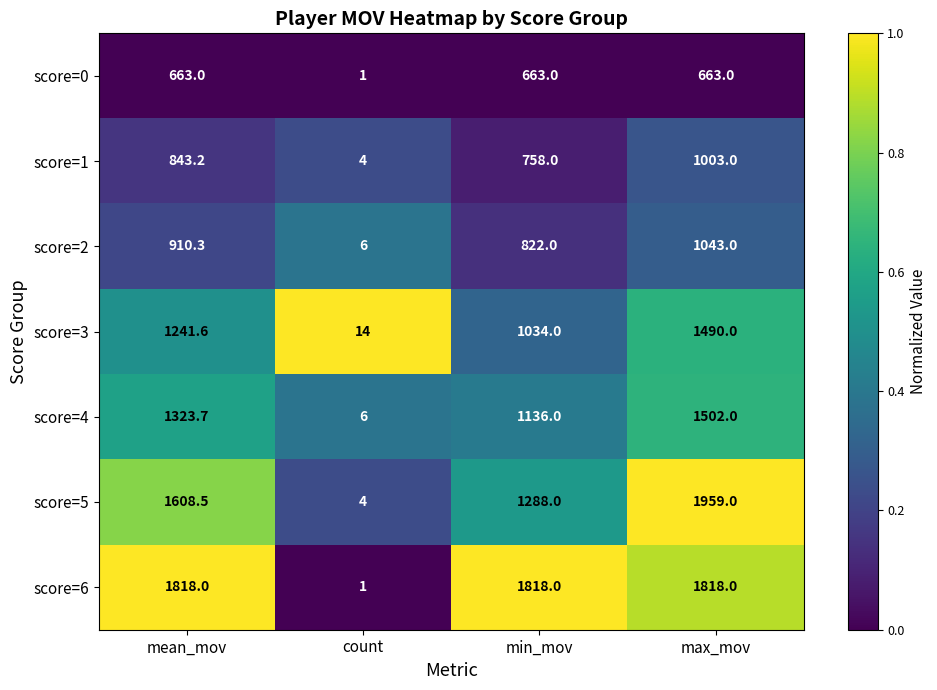

Reading left to right, list all the values displayed in this chart.

score=0: mean_mov=663.0	count=1.0	min_mov=663.0	max_mov=663.0
score=1: mean_mov=843.2	count=4.0	min_mov=758.0	max_mov=1003.0
score=2: mean_mov=910.3	count=6.0	min_mov=822.0	max_mov=1043.0
score=3: mean_mov=1241.6	count=14.0	min_mov=1034.0	max_mov=1490.0
score=4: mean_mov=1323.7	count=6.0	min_mov=1136.0	max_mov=1502.0
score=5: mean_mov=1608.5	count=4.0	min_mov=1288.0	max_mov=1959.0
score=6: mean_mov=1818.0	count=1.0	min_mov=1818.0	max_mov=1818.0